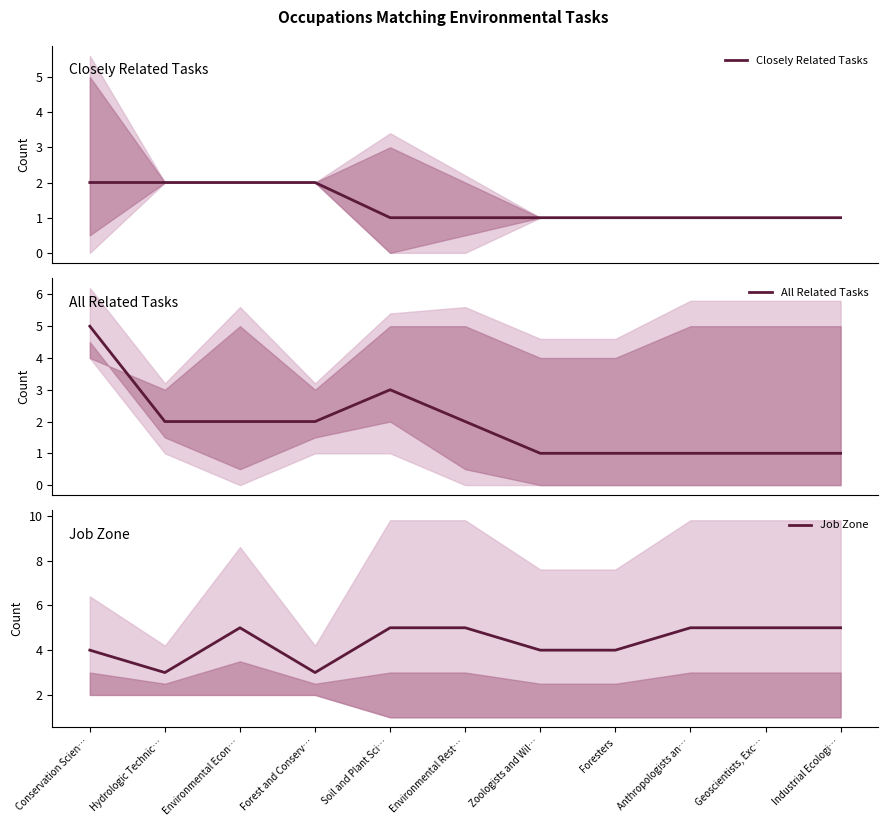

What is the greatest value displayed?

5